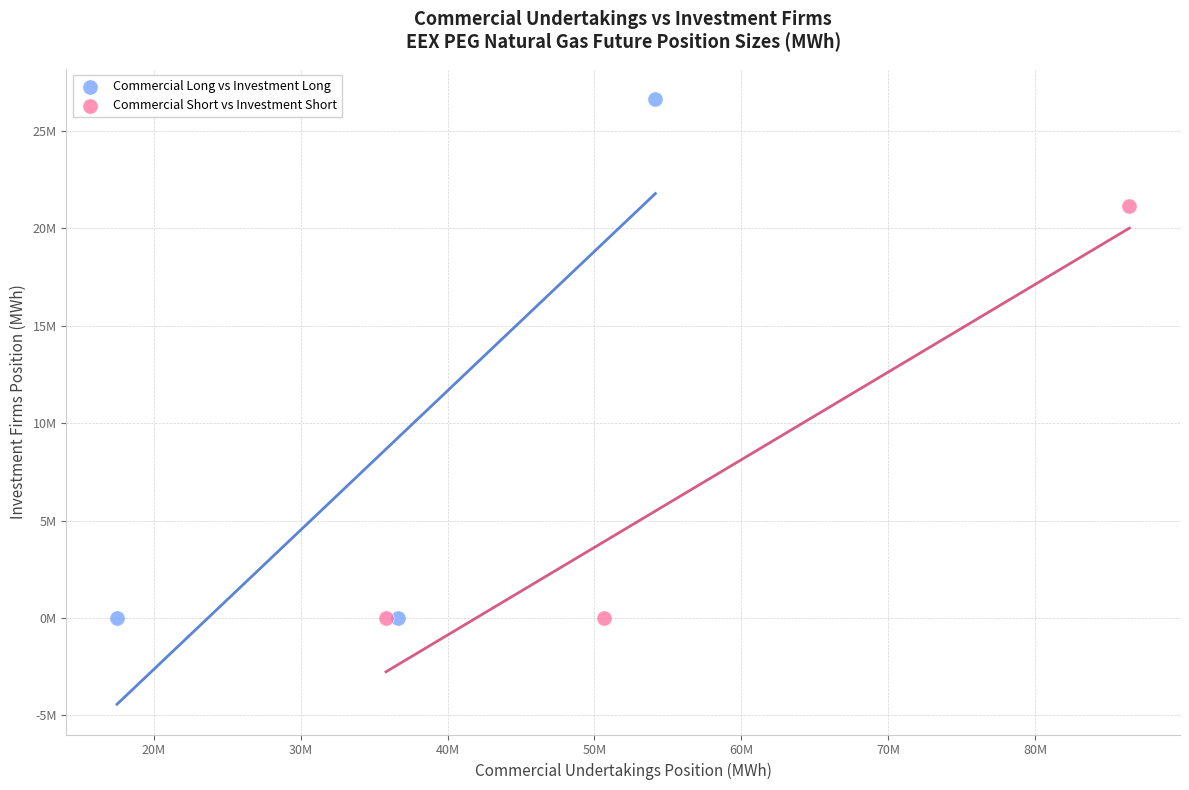

What are all the series names shown in the legend?

Commercial Long vs Investment Long, Commercial Short vs Investment Short